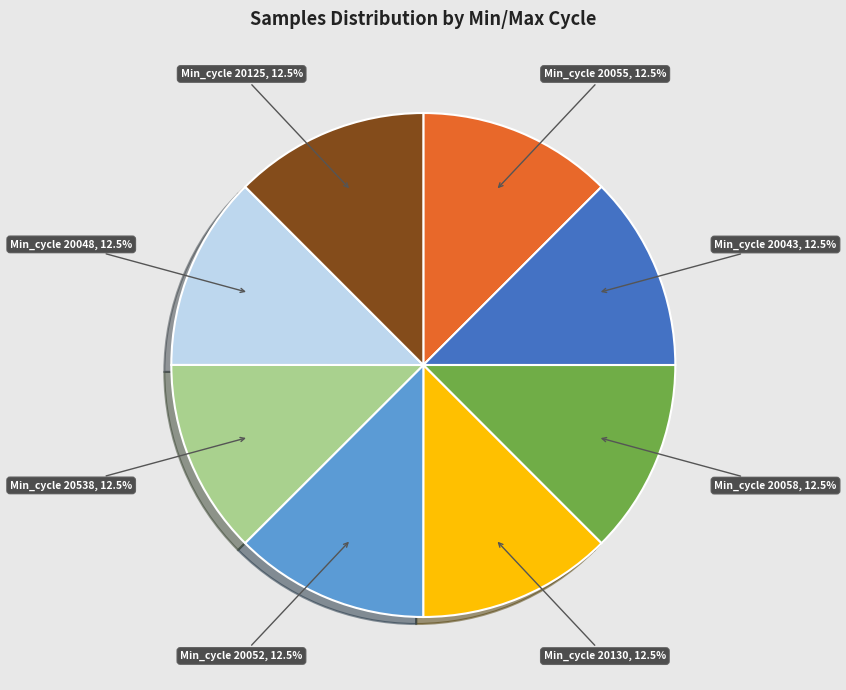

Is there a majority slice in this chart?

No